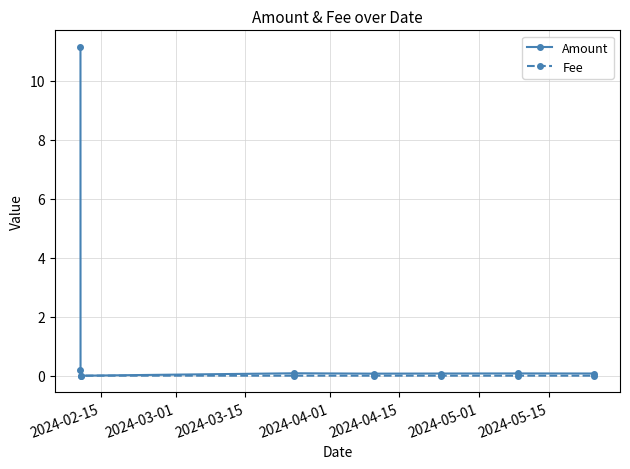

Which series has the largest total across all categories?

Amount